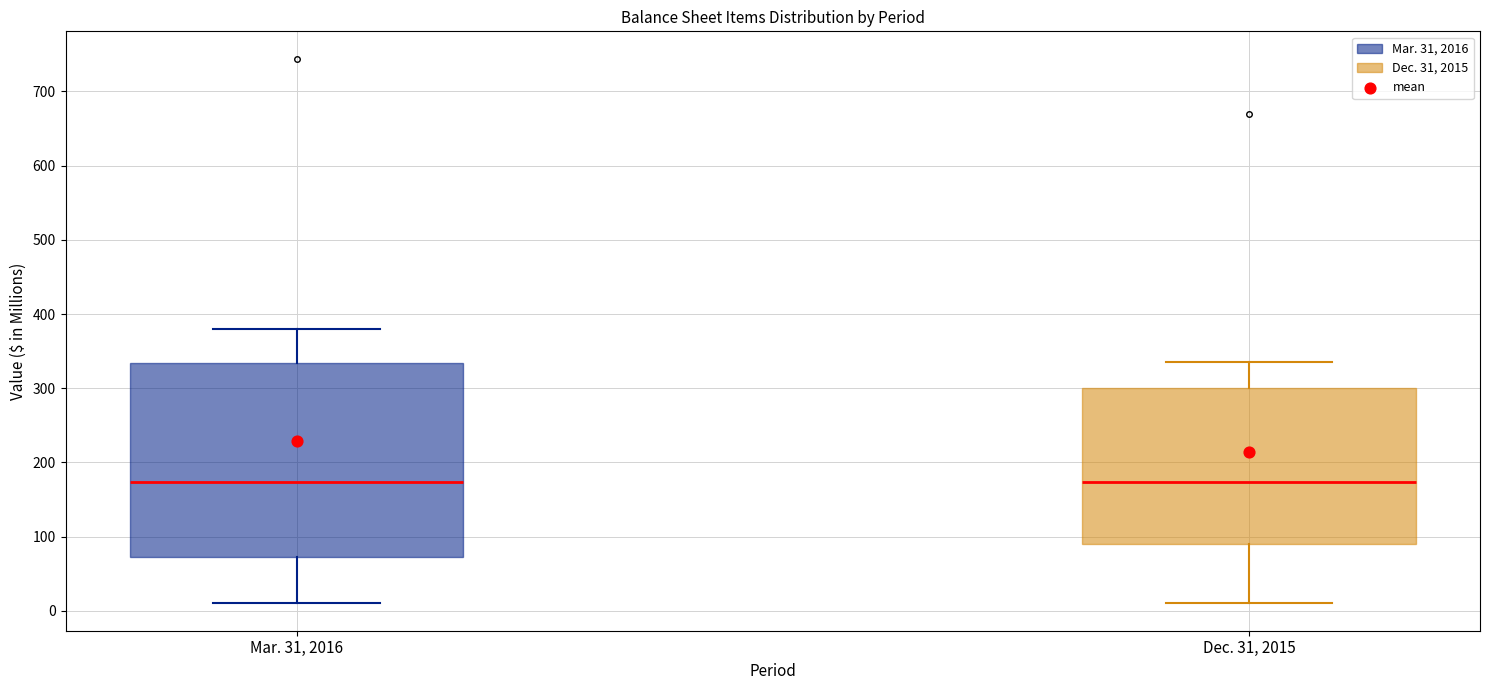

Where is the lower edge of the box for Dec. 31, 2015 on the y-axis? The values are not printed on the chart, so give them approximately, as read against the axis.

90